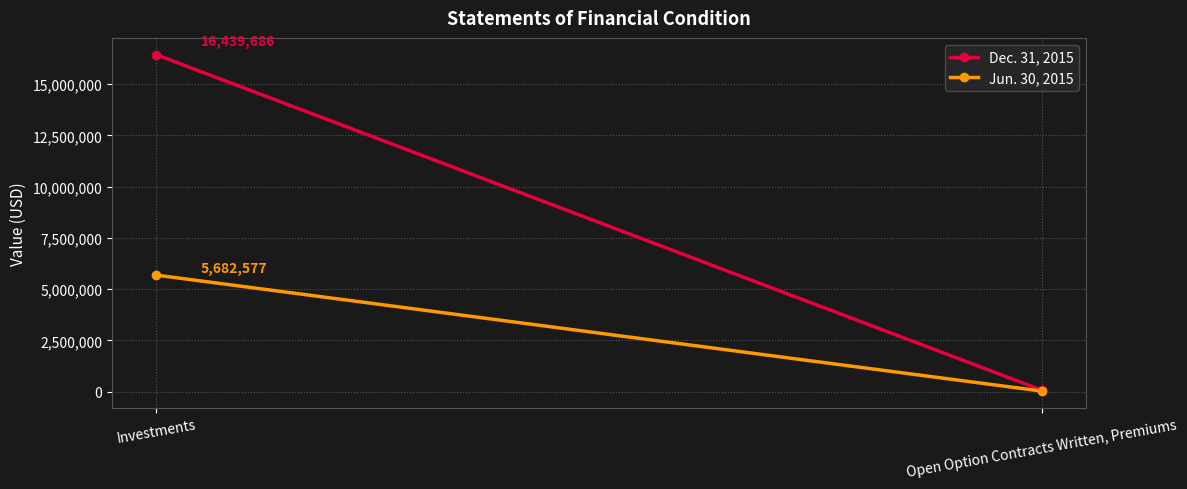

Between Investments and Open Option Contracts Written, Premiums, which is larger?

Investments